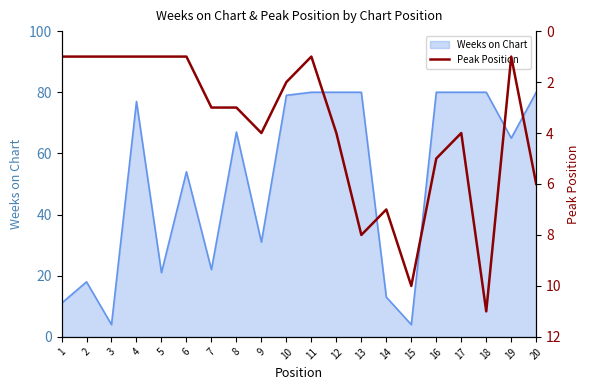

What is the highest value of the Weeks on Chart series?

80